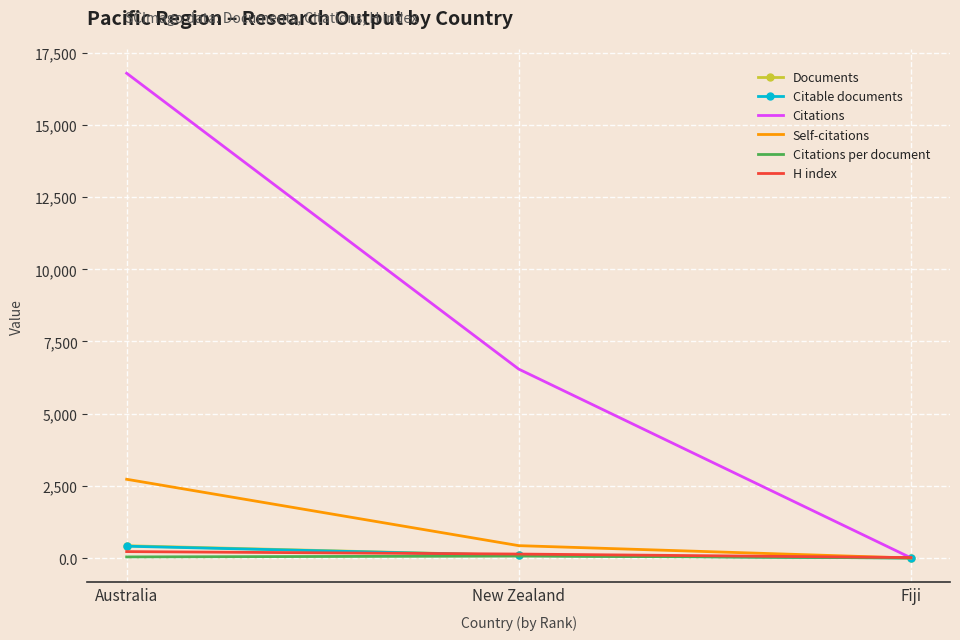

At which label is Citable documents closest to 206?

New Zealand